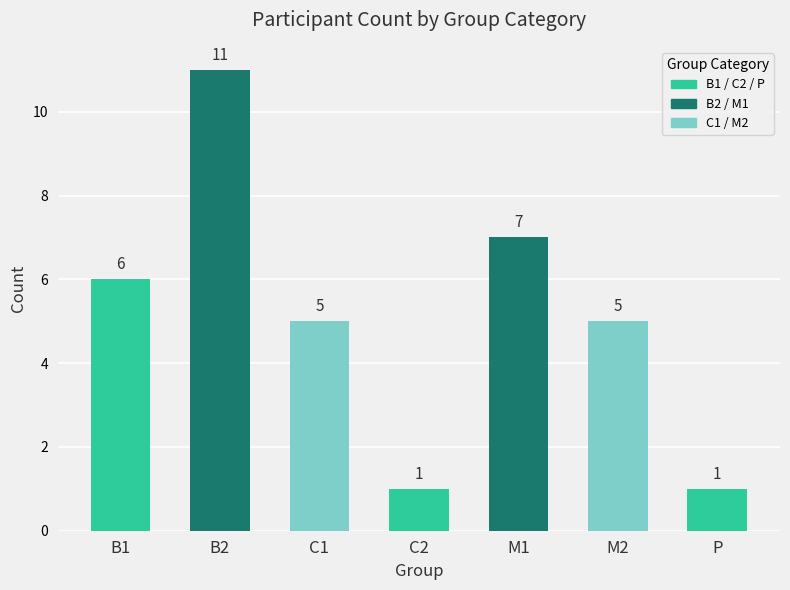

What is the label of the 3rd bar from the left?

C1